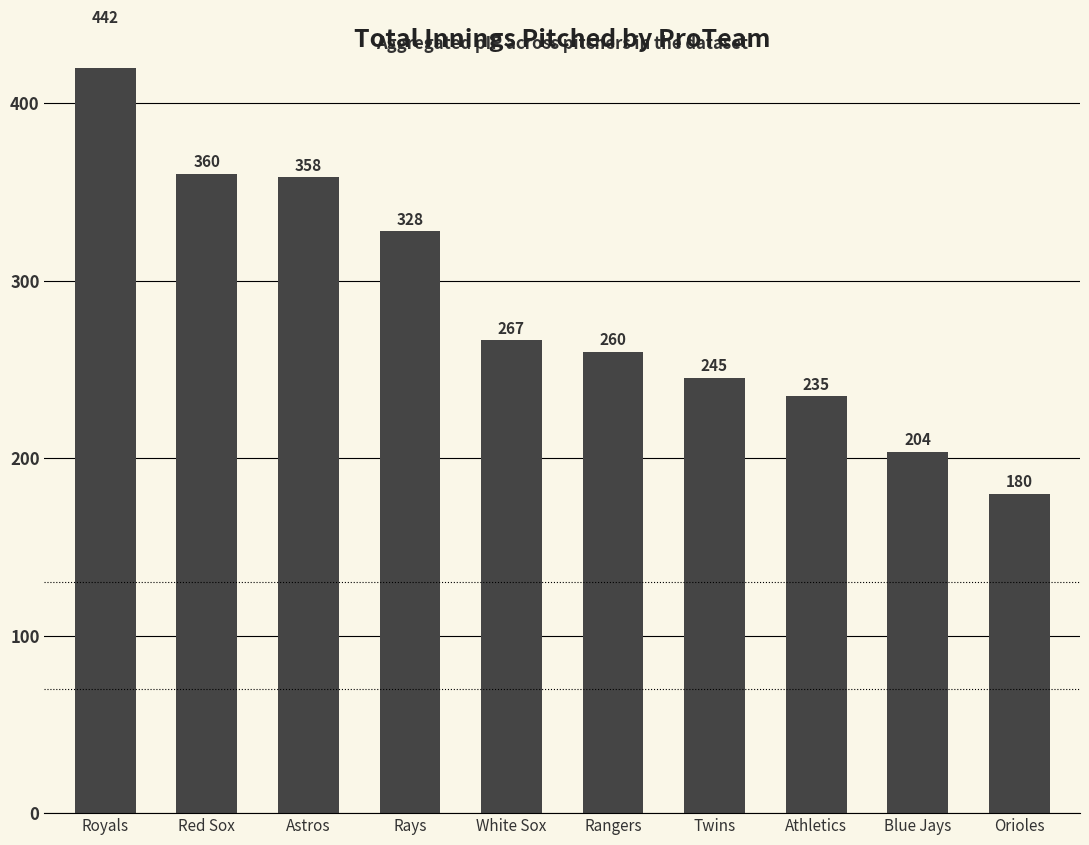

What is the ratio of the value at Rangers to the value at White Sox?

1.0